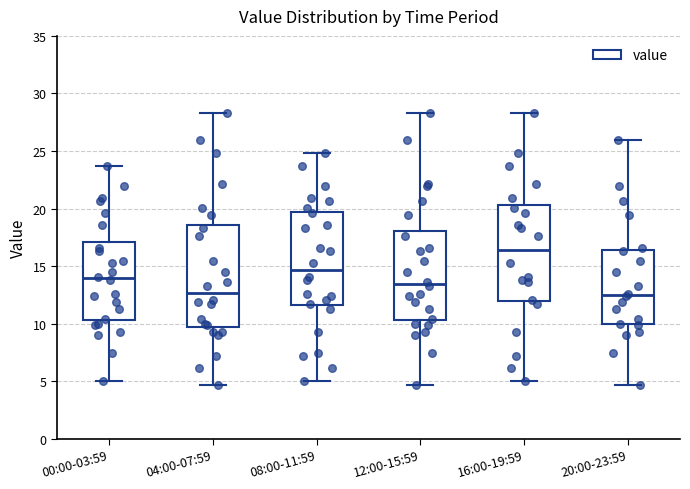

Where is the upper edge of the box for 04:00-07:59 on the y-axis? The values are not printed on the chart, so give them approximately, as read against the axis.

18.5